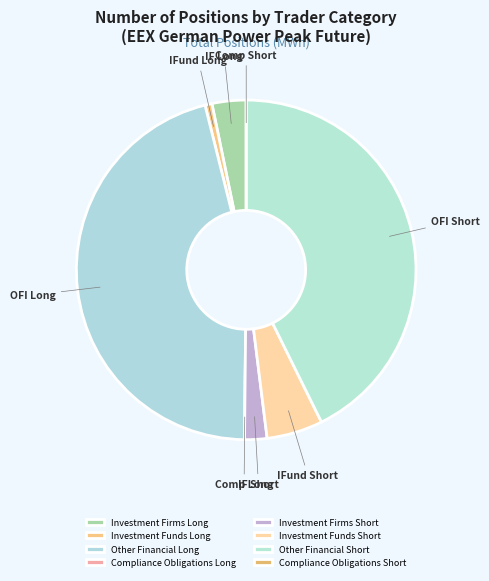

To the nearest percent, what portion does Other Financial Long represent?

46%